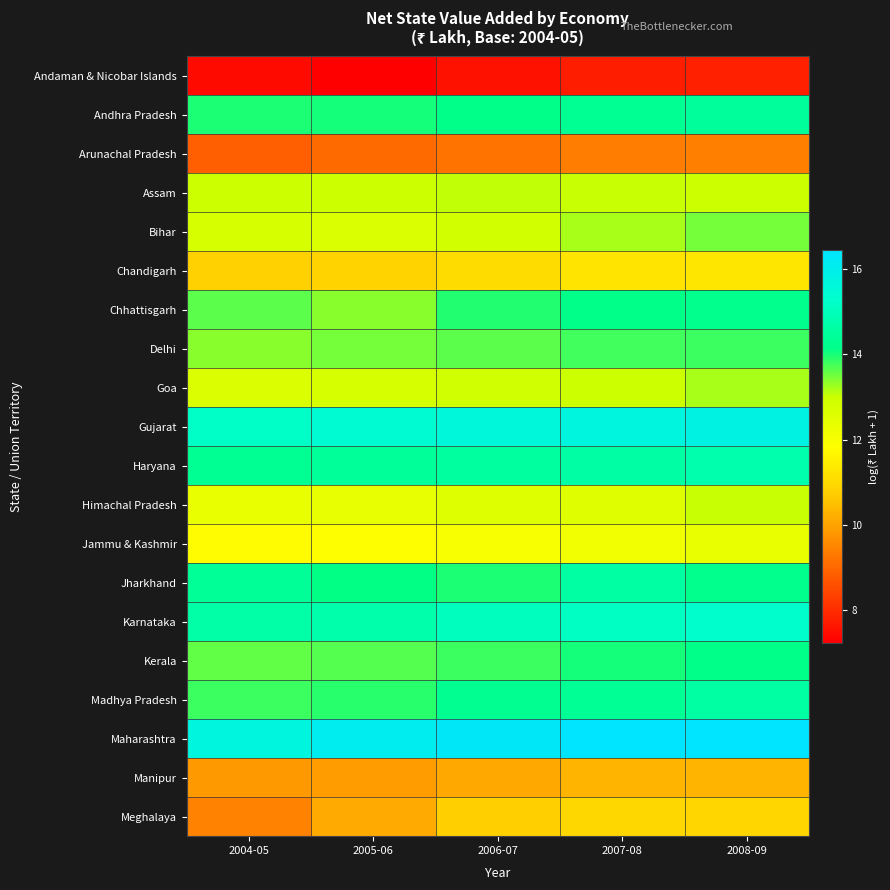

How many categories are shown in the chart?

5